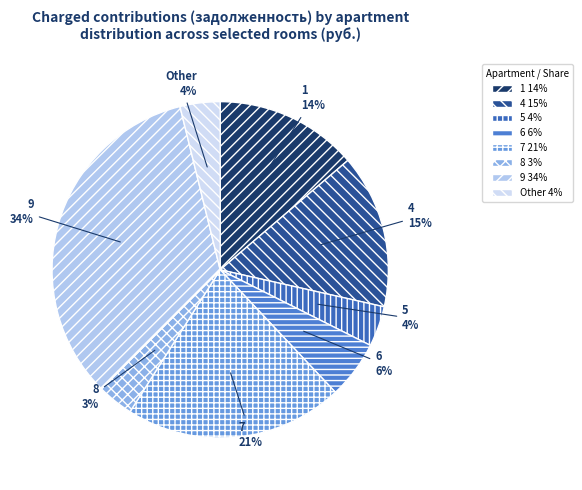

What percentage is the 9 slice, to the nearest percent?

34%